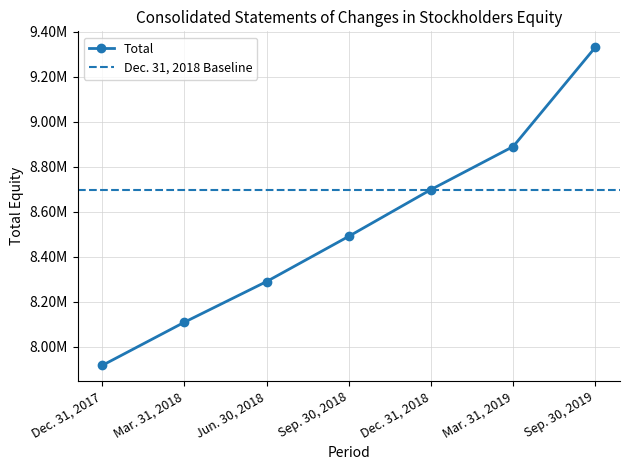

What is the difference between the maximum and second lowest values?

1221778